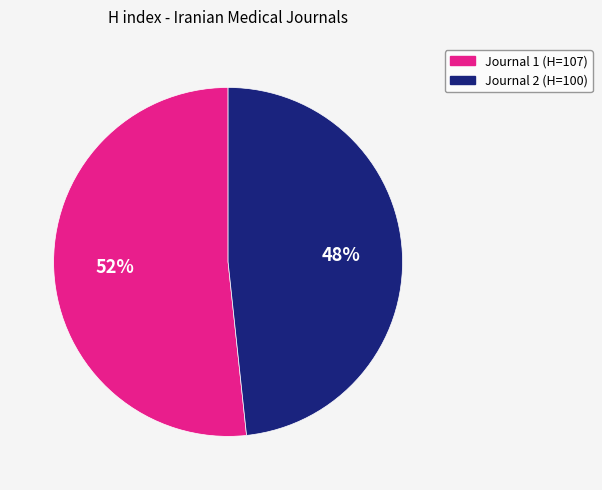

To the nearest percent, what is the average slice percentage?

50%